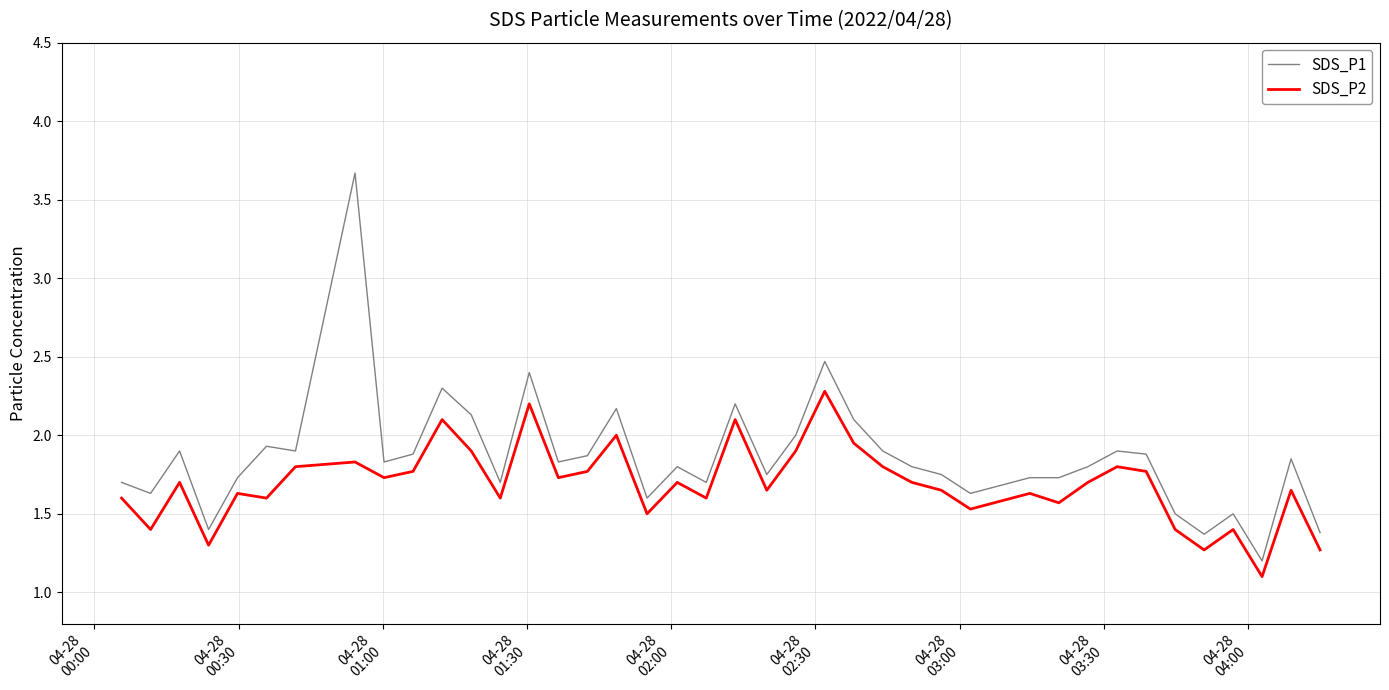

Which series has the largest range (max minus min)?

SDS_P1